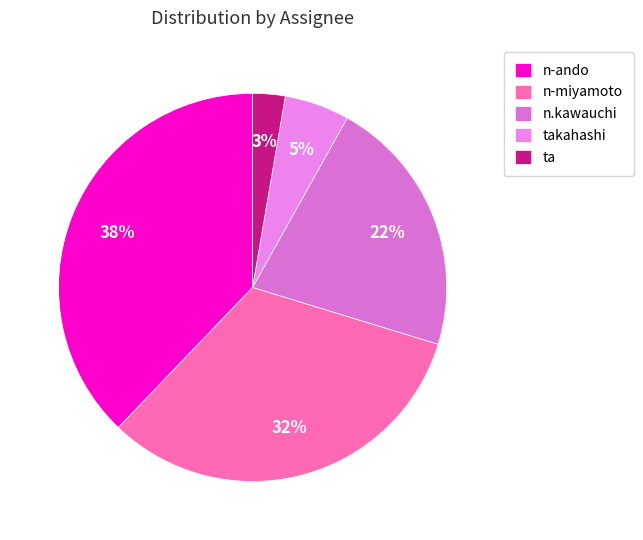

Which category has the smallest portion of the pie?

ta